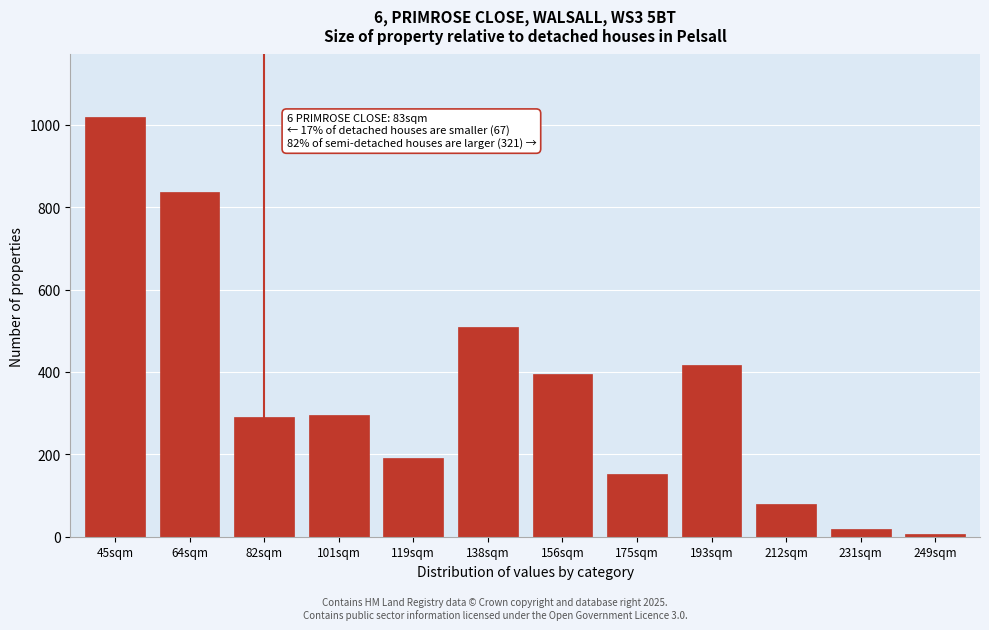

Reading right to left, what are all the values shown in this chart?

249sqm=7	231sqm=19	212sqm=80	193sqm=416	175sqm=152	156sqm=396	138sqm=508	119sqm=190	101sqm=296	82sqm=290	64sqm=838	45sqm=1018